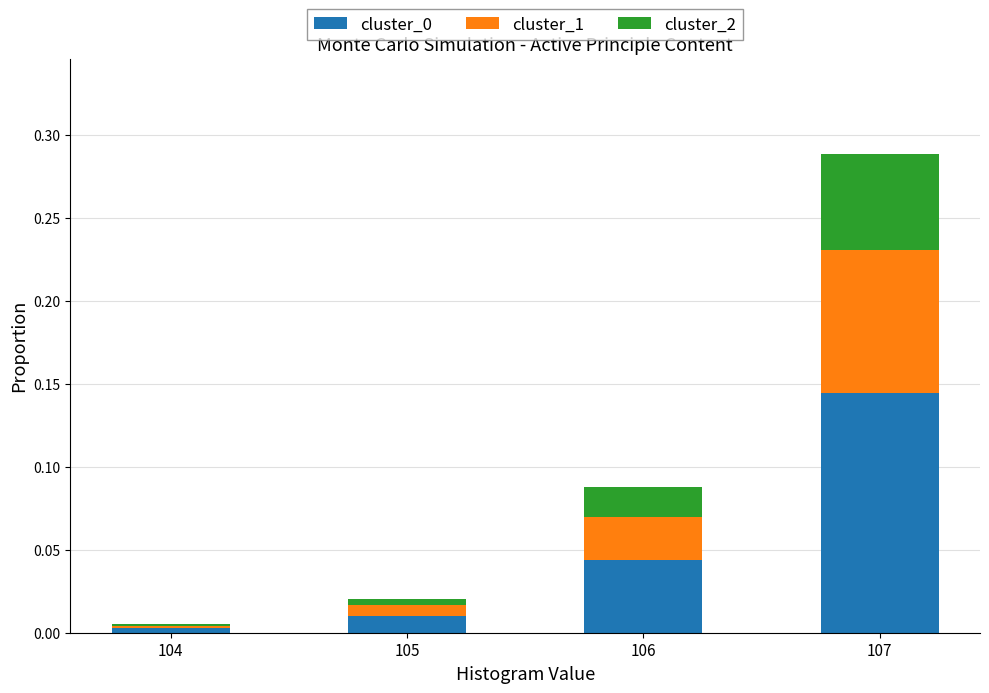

True or false: cluster_0 has a value of 0.0 at 104.

True